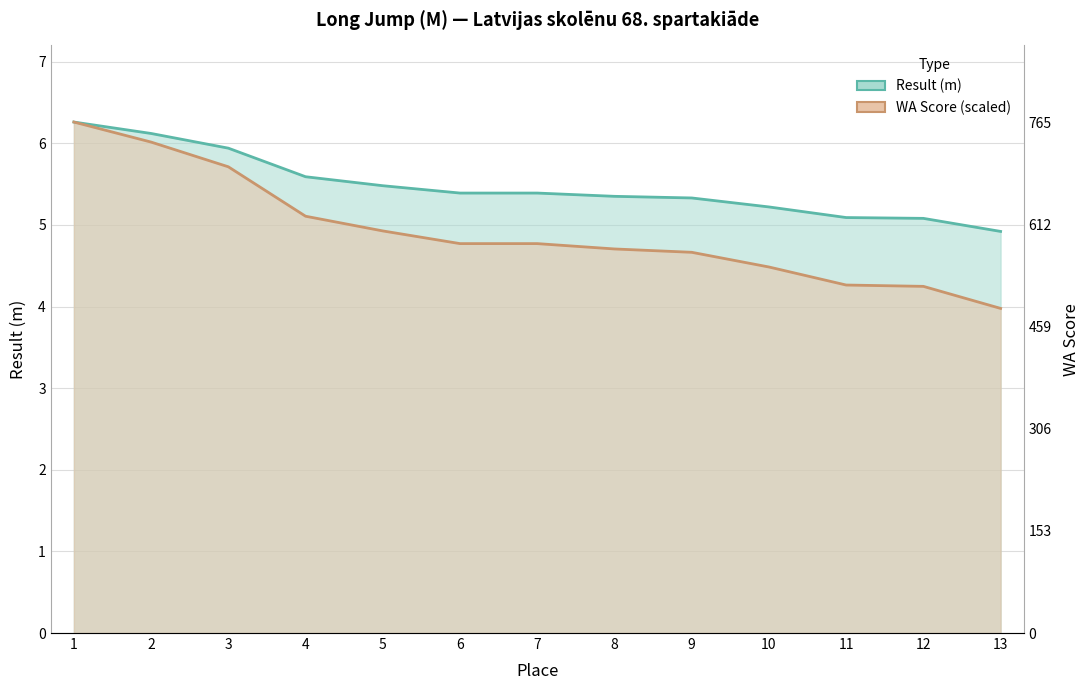

What is the value of the WA Score point at the 3rd from the left?

5.7